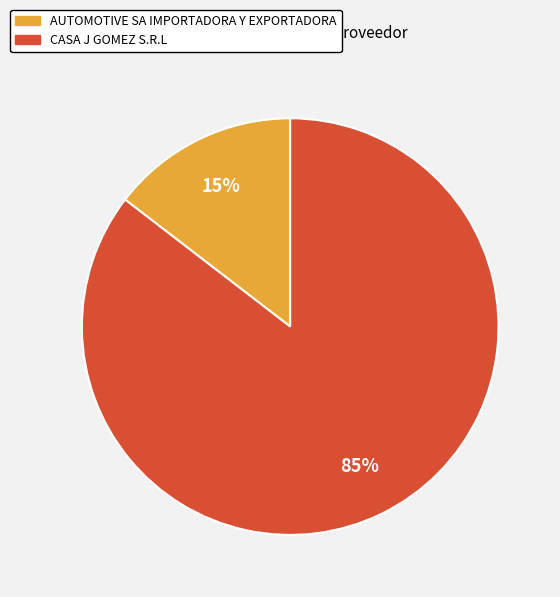

To the nearest percent, what is the combined percentage of CASA J GOMEZ S.R.L and AUTOMOTIVE SA IMPORTADORA Y EXPORTADORA?

100%